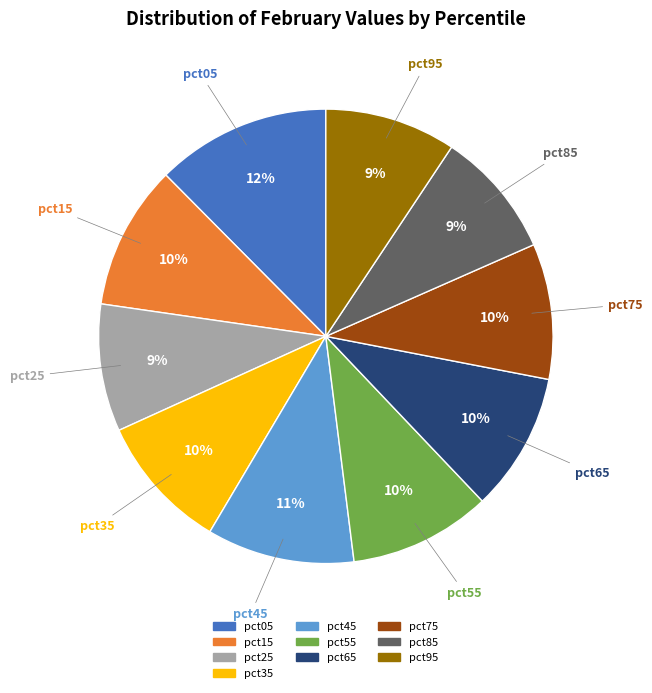

Does pct85 account for over 50% of the chart?

No